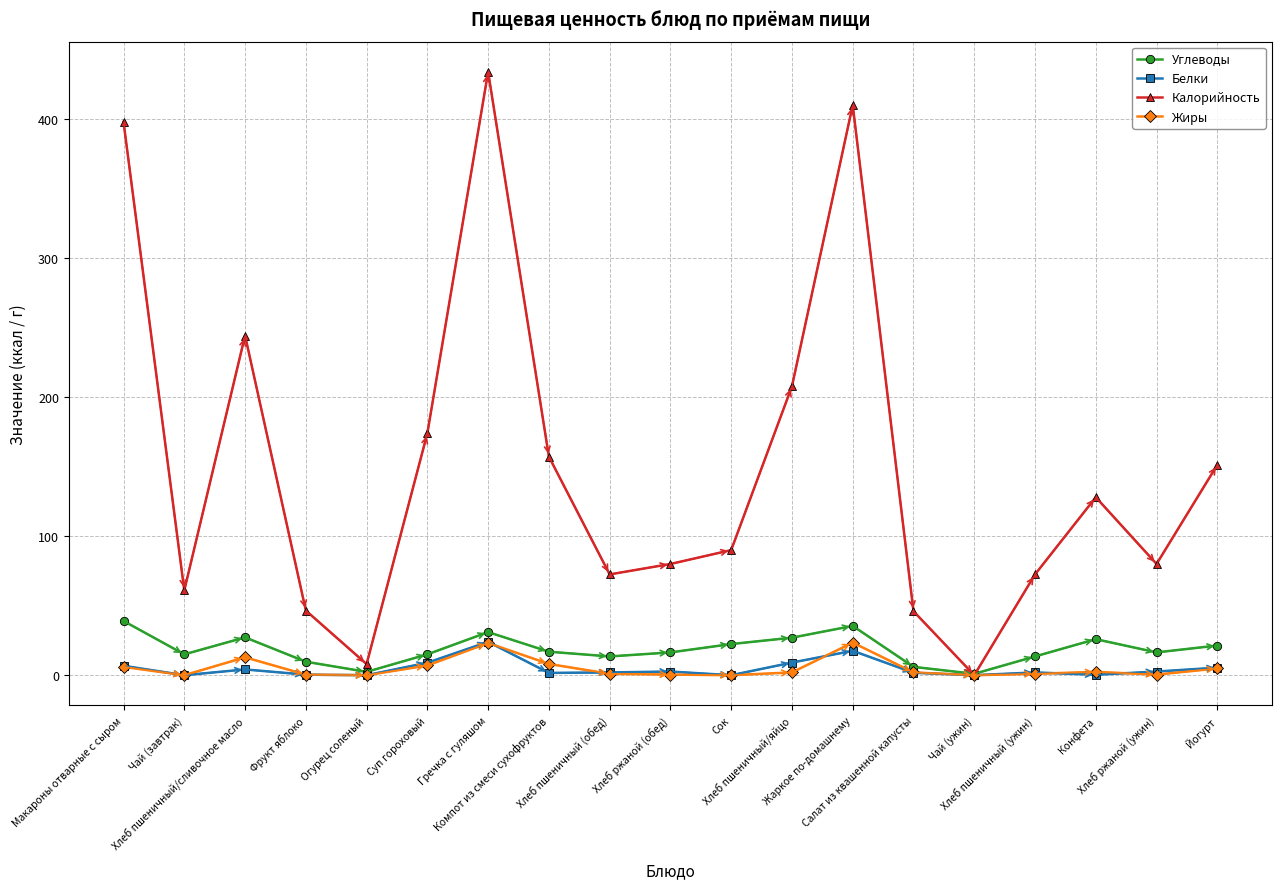

At how many categories does at least one series exceed 374?

3